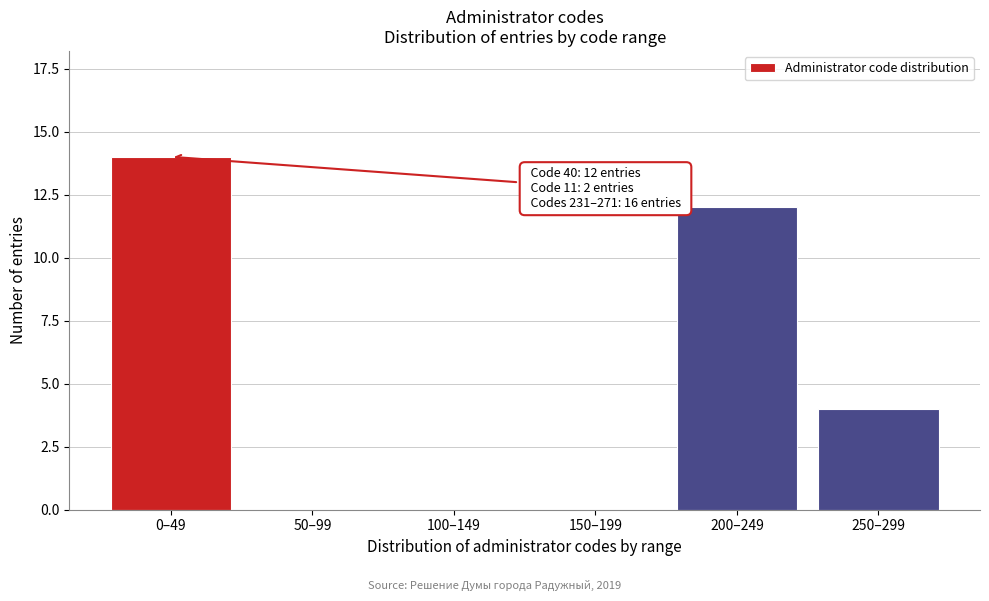

Reading left to right, extract all data points from this chart.

0–49=14	50–99=0	100–149=0	150–199=0	200–249=12	250–299=4